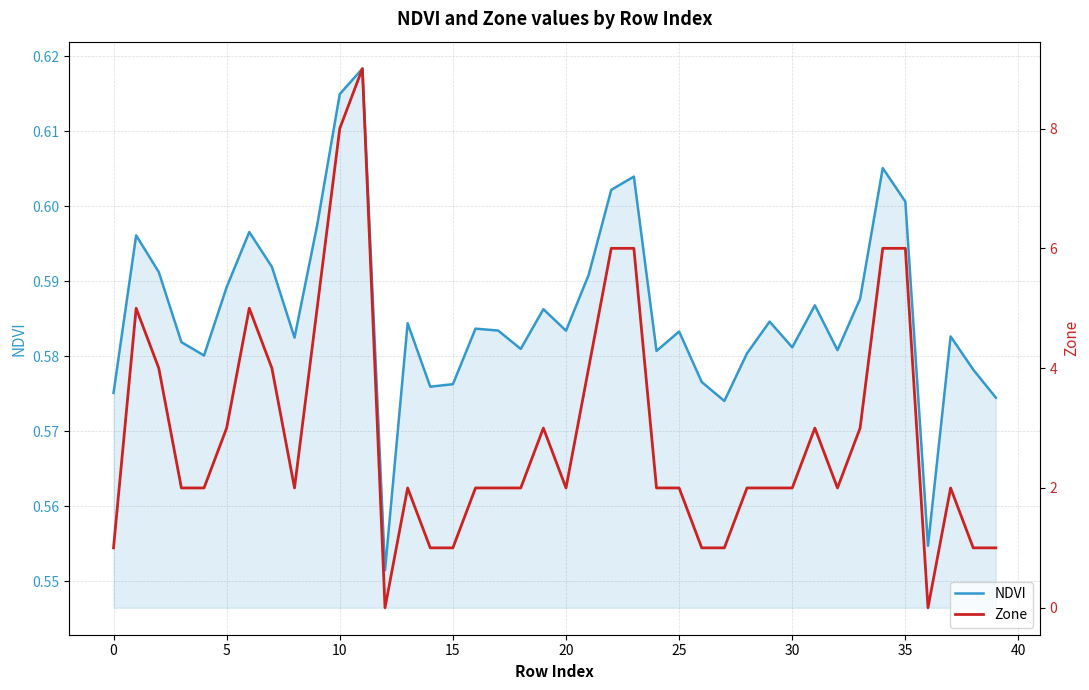

True or false: Zone and NDVI cross at least once.

True